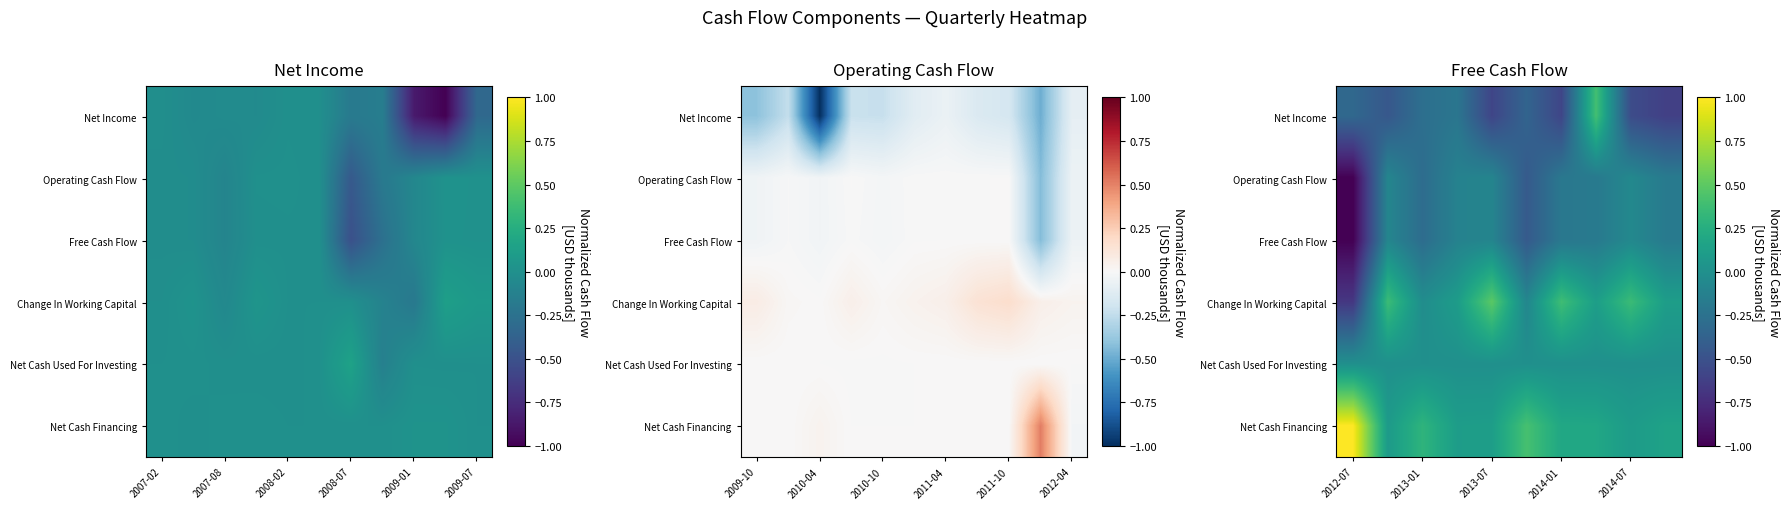

How many data points does each series have?

10